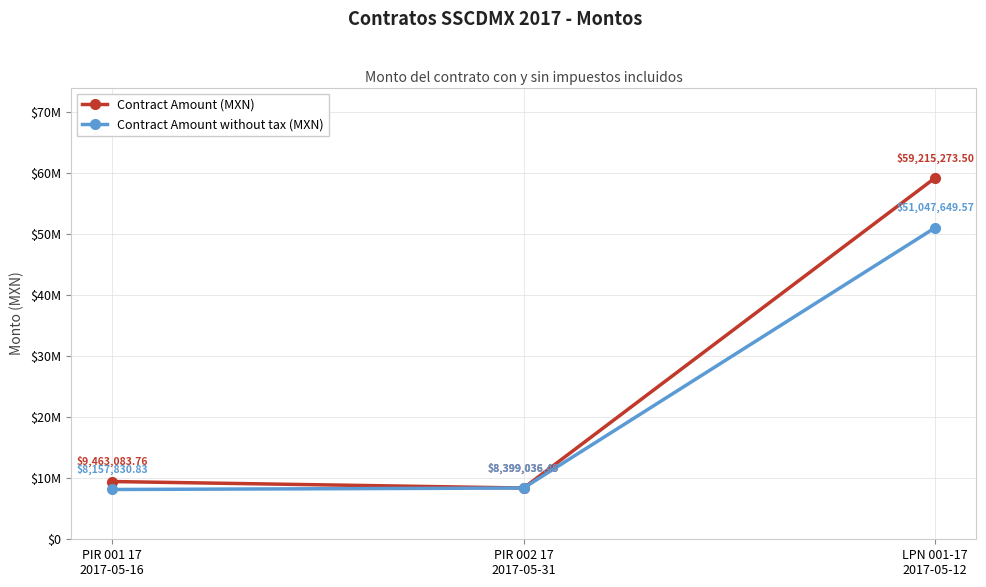

Does the chart have visible grid lines?

Yes